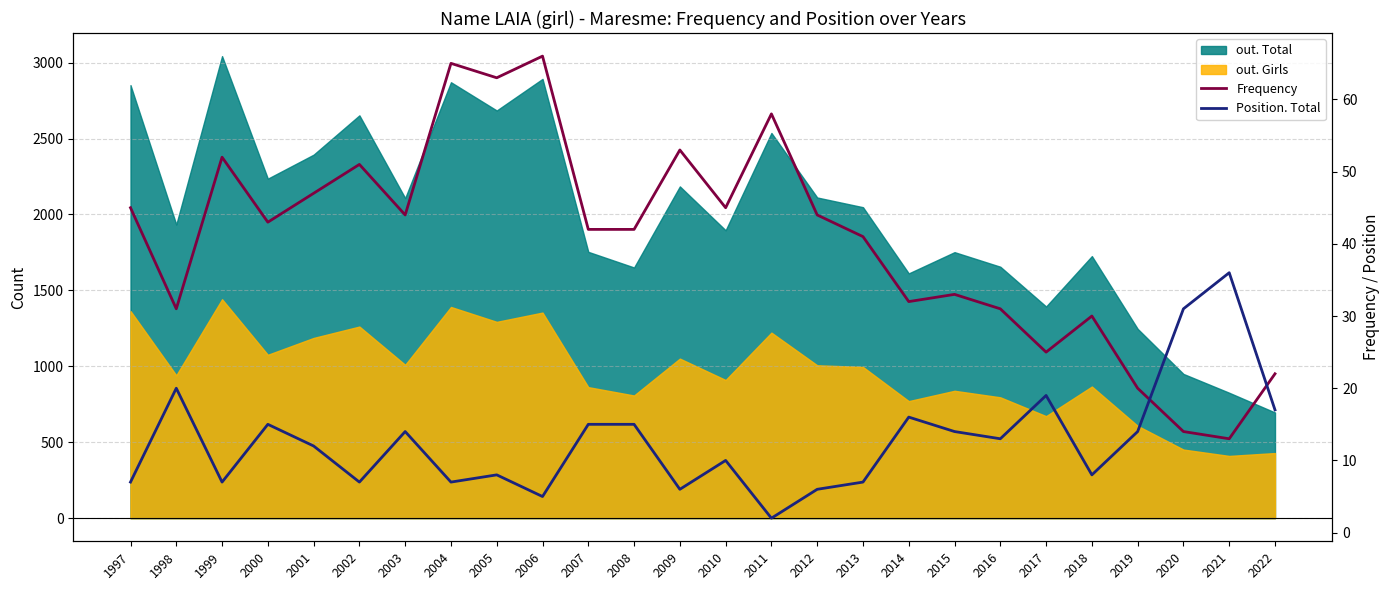

What is the difference between the second highest and second lowest values in the Position. Total series?

26